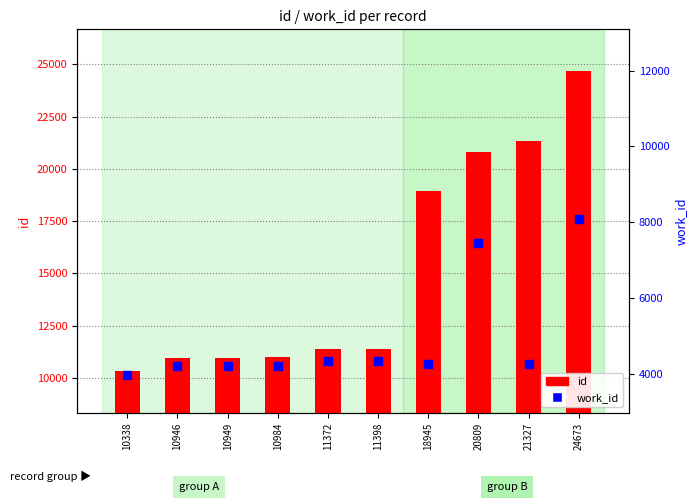

Which series has the largest total across all categories?

id